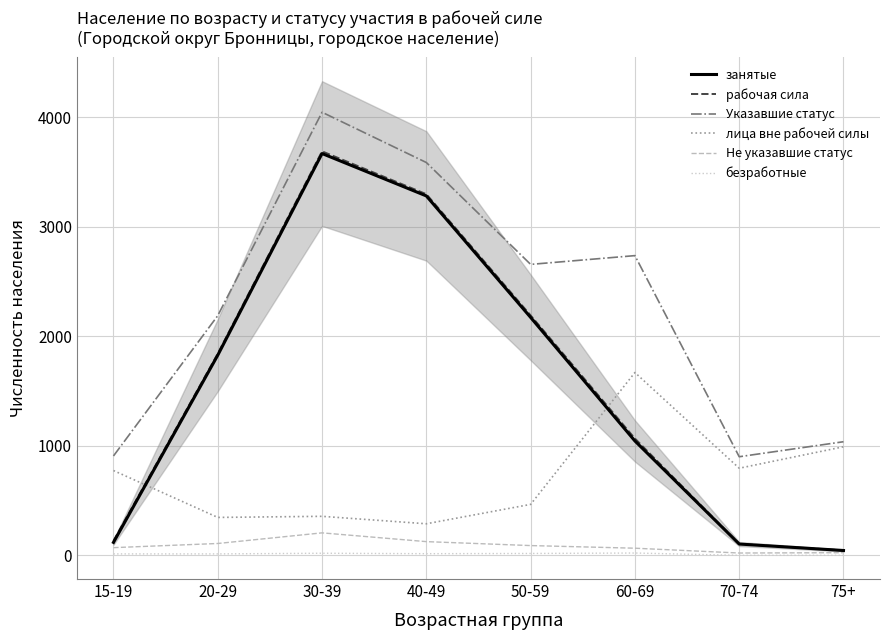

In безработные, how many points are higher than both neighbors (excluding endpoints)?

2